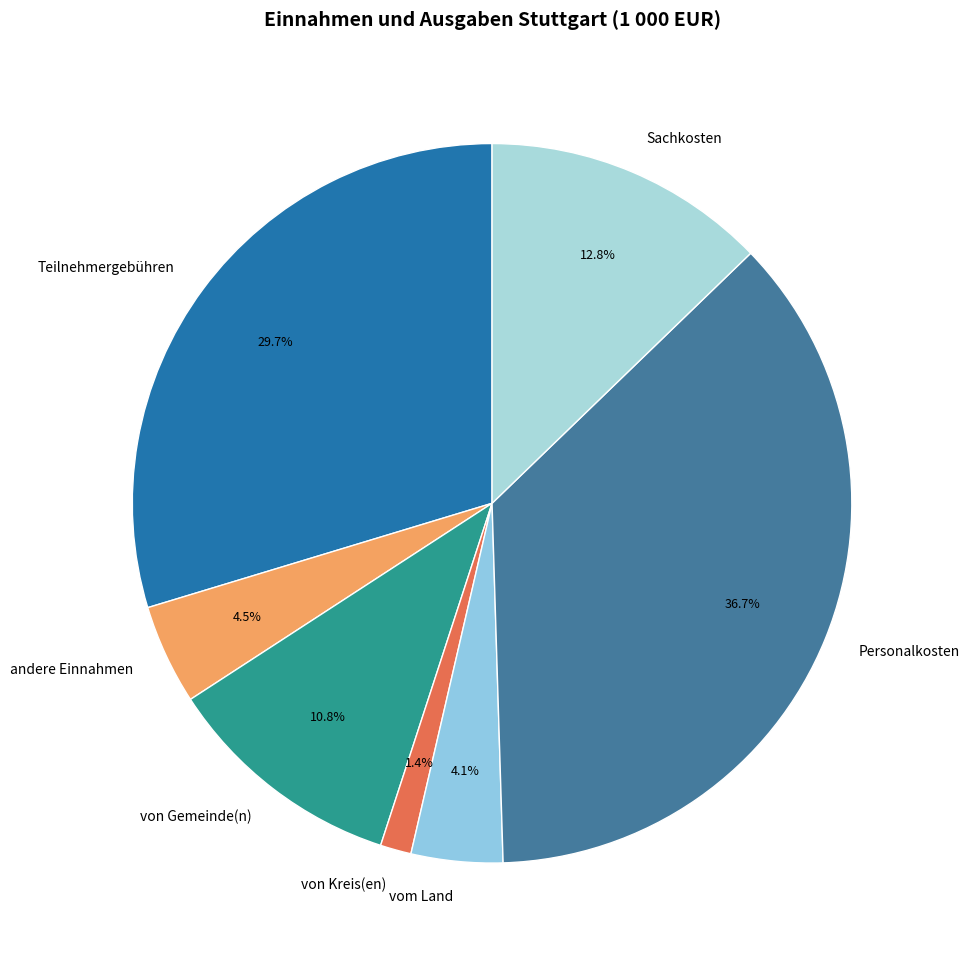

What portion of the pie excludes Teilnehmergebühren?

70.3%